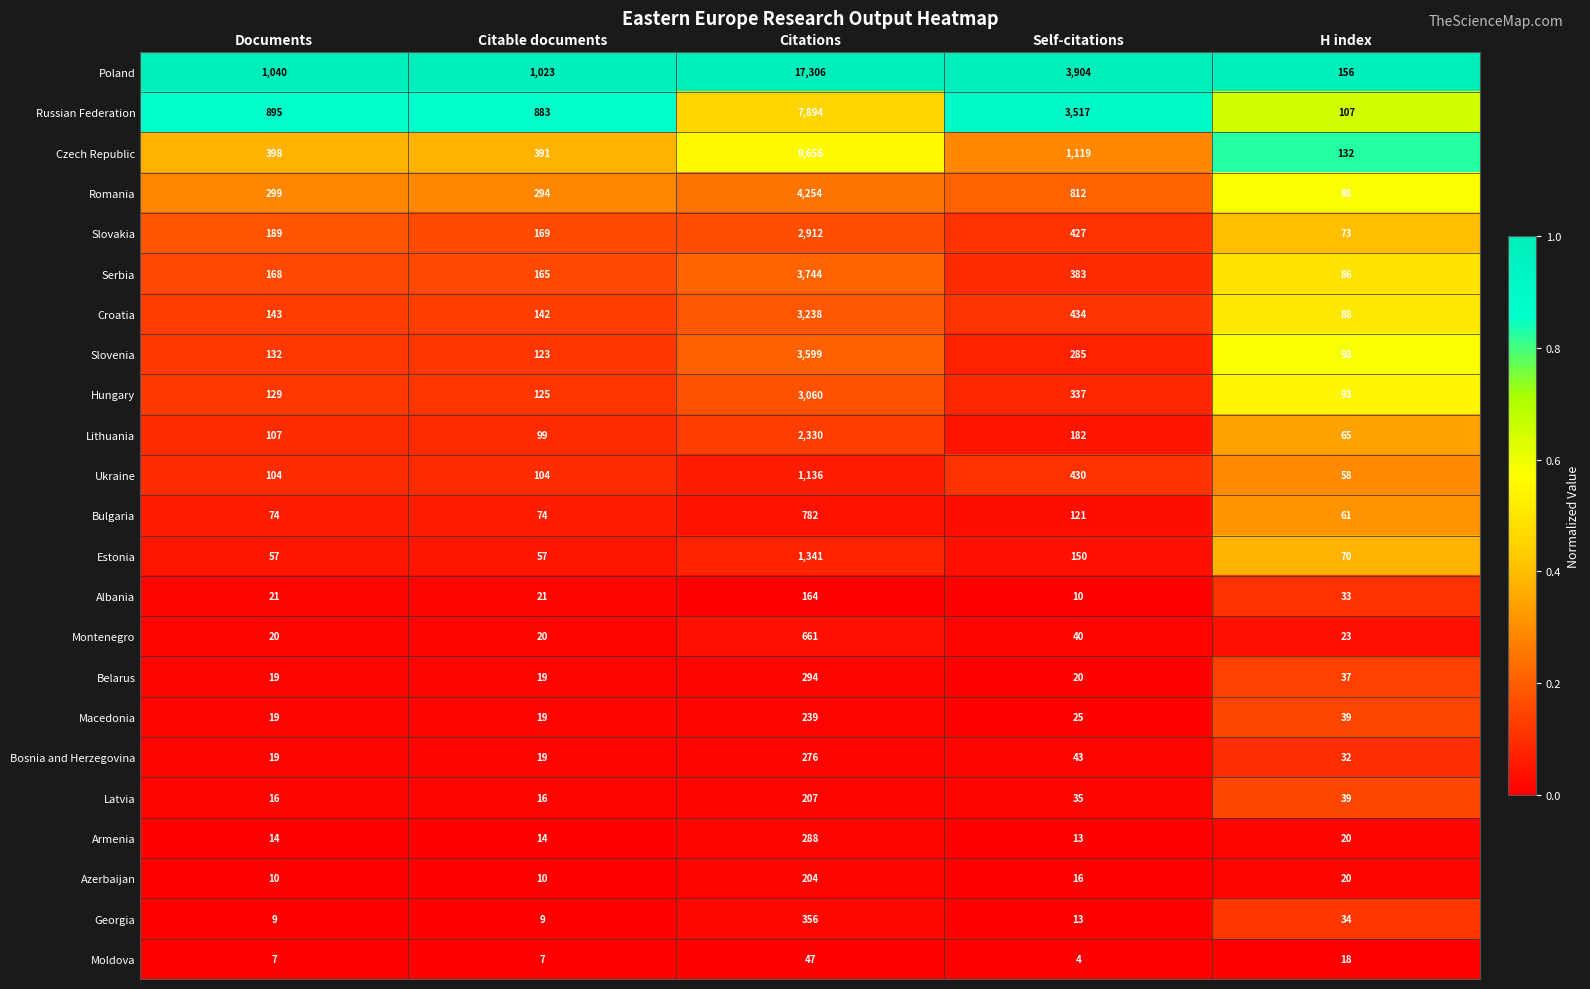

How many distinct data groups are displayed?

23